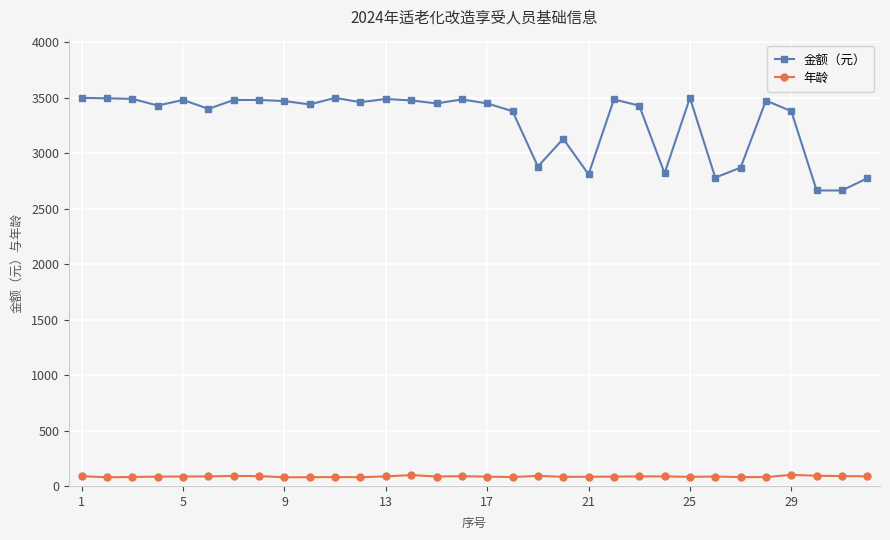

What is the average value of the 年龄 series?

85